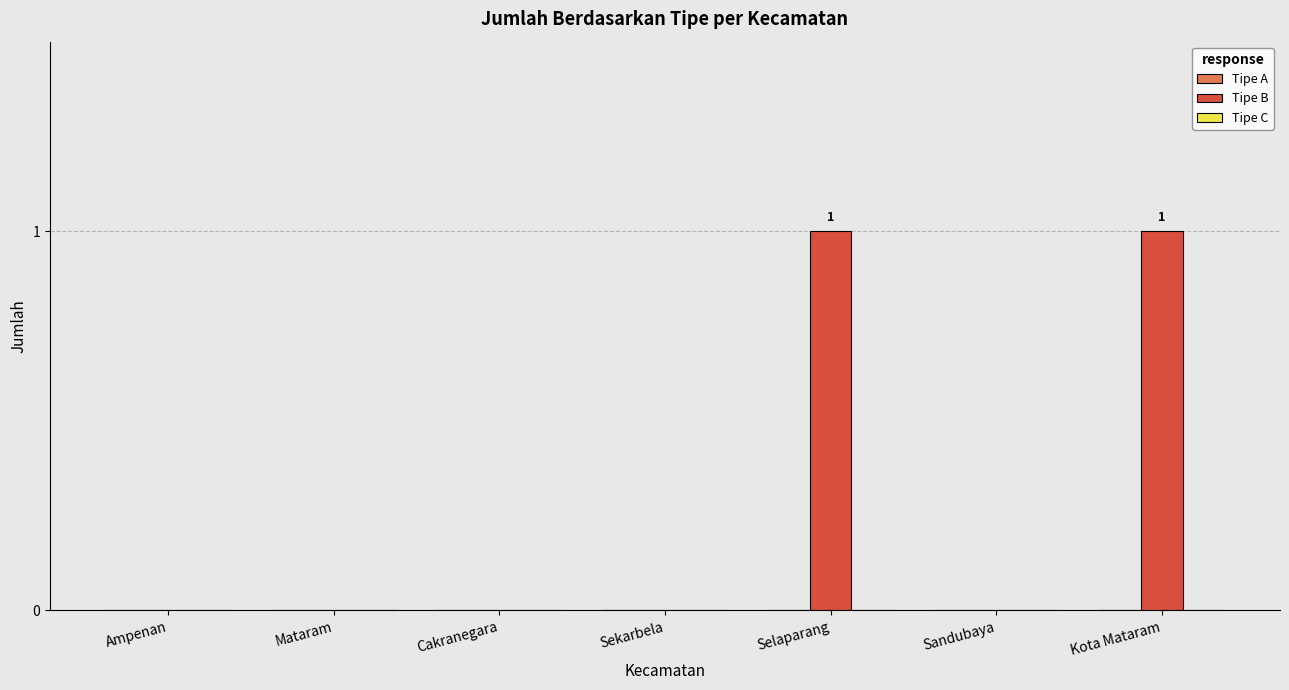

Reading left to right, transcribe all the data shown in this chart.

Ampenan=0	Mataram=0	Cakranegara=0	Sekarbela=0	Selaparang=1	Sandubaya=0	Kota Mataram=1